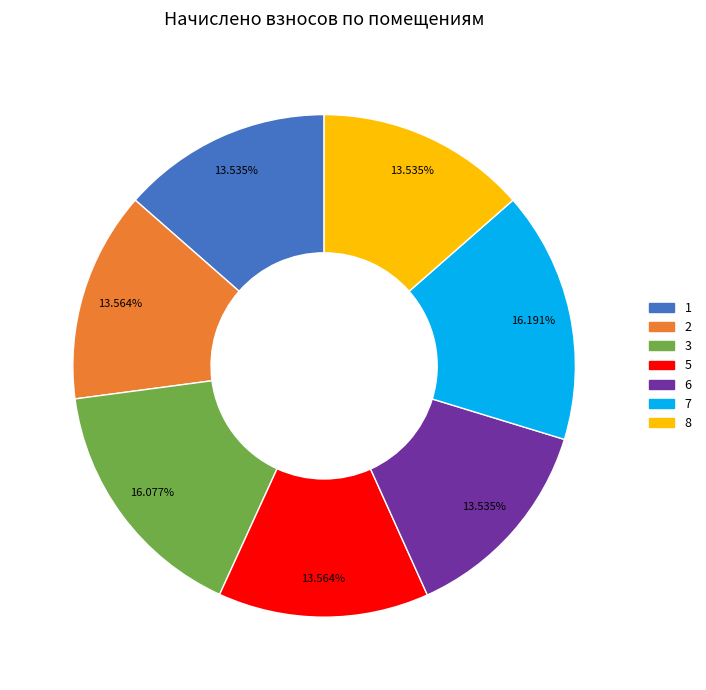

Is the sum of 7 and 6 greater than half?

No